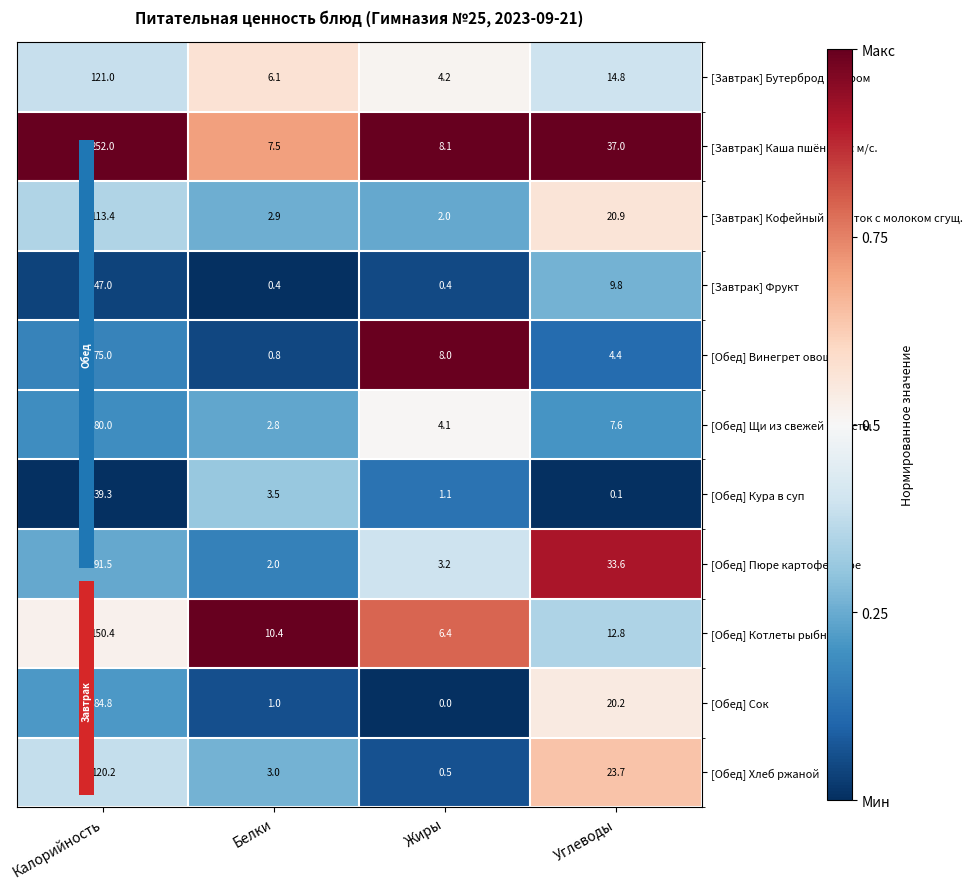

Which has a higher value, Жиры or Белки?

Белки